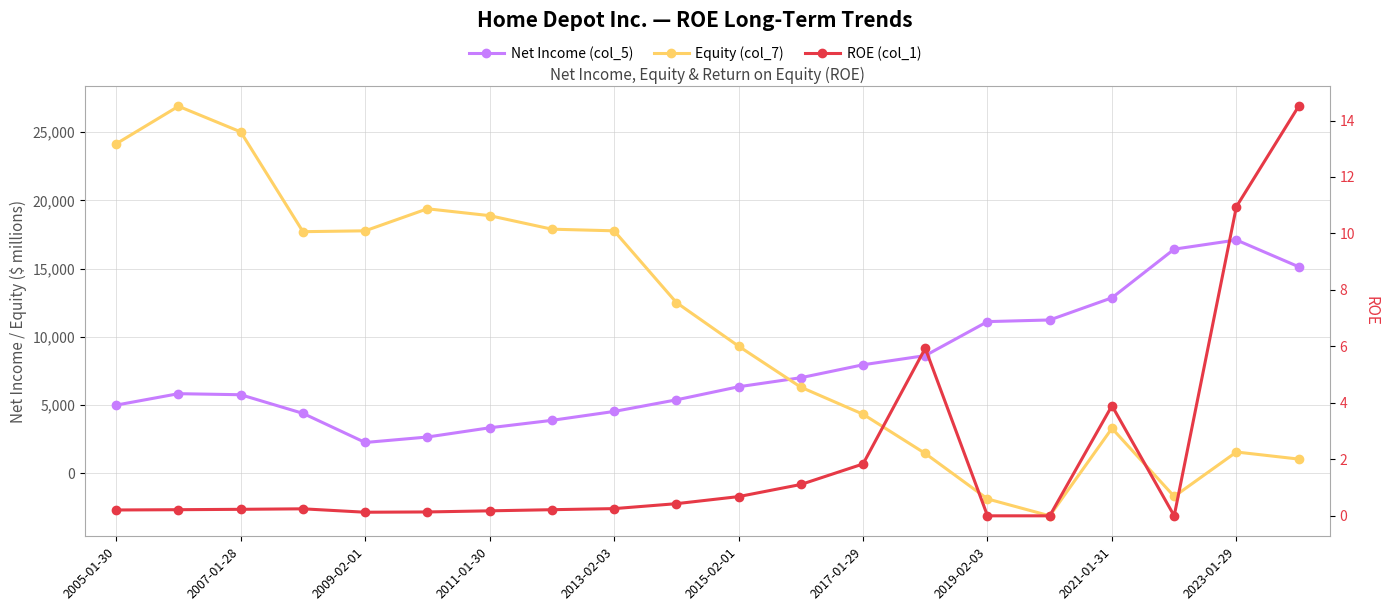

True or false: Equity (col_7) and Net Income (col_5) cross at least once.

True